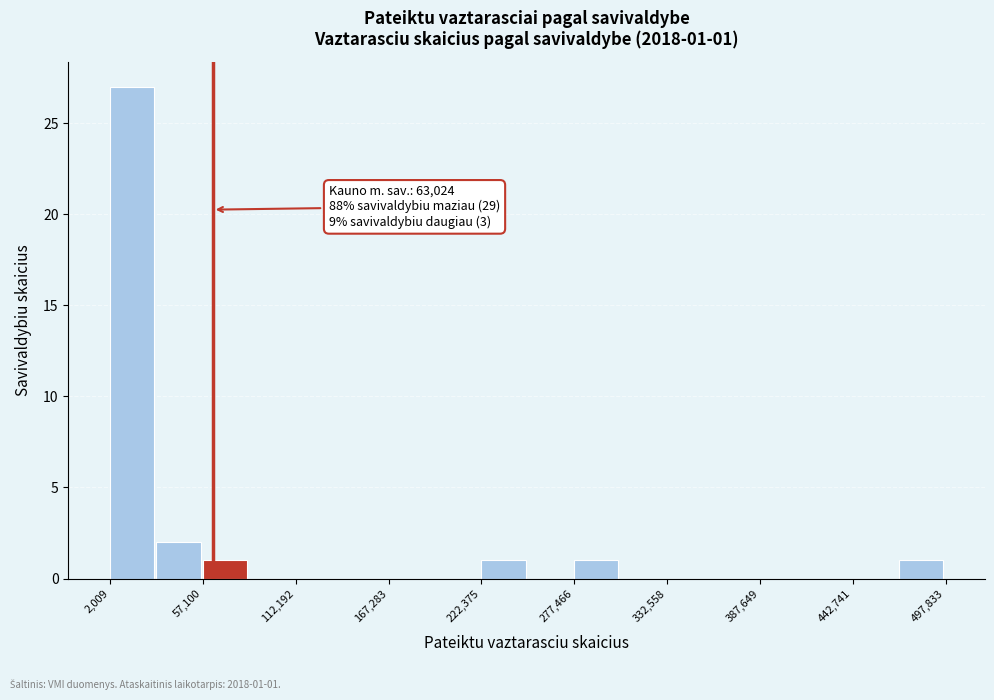

Around what value on the x-axis is the tallest bar? Give the approximate position of its centre, as read against the axis.

20000